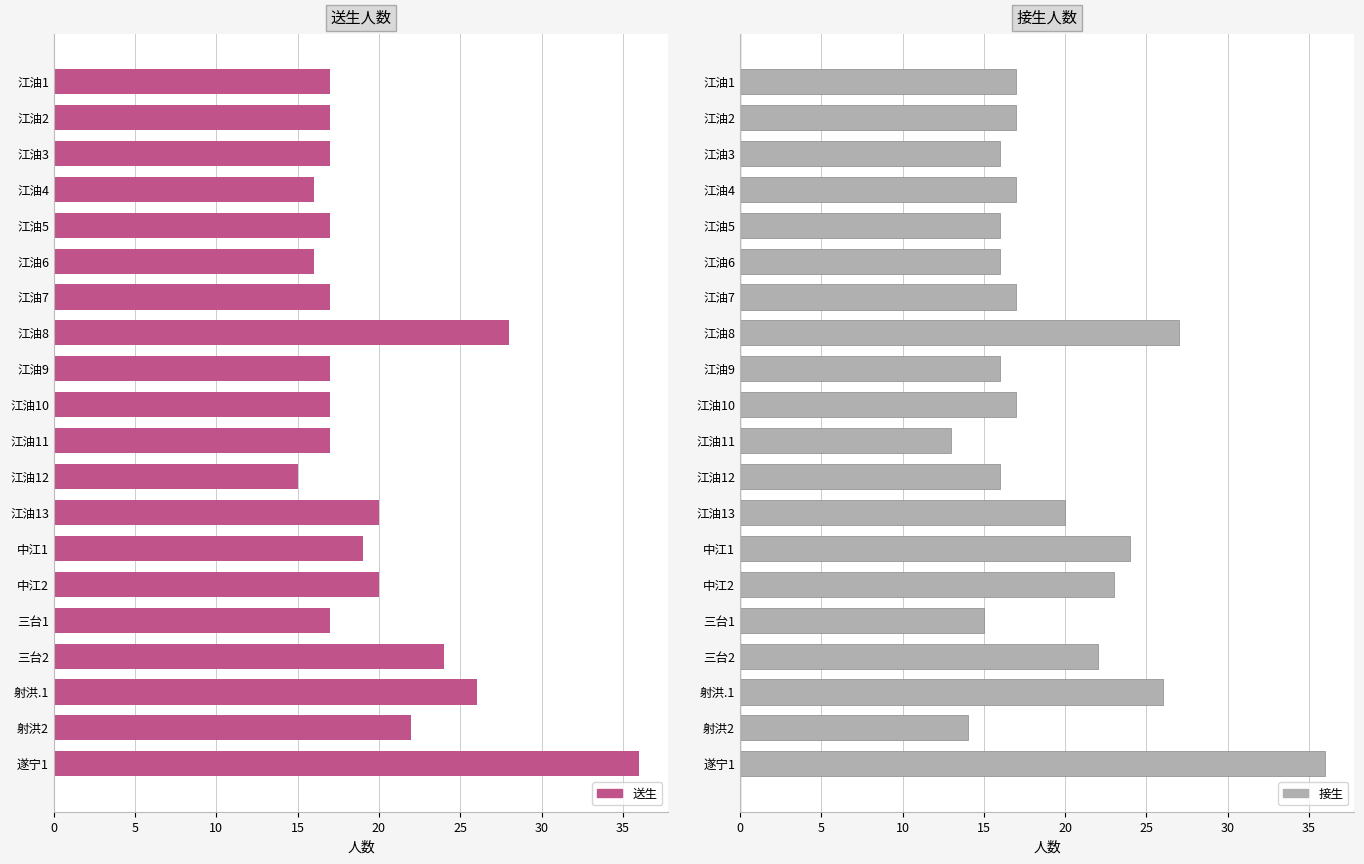

How many bars are there in total?

40